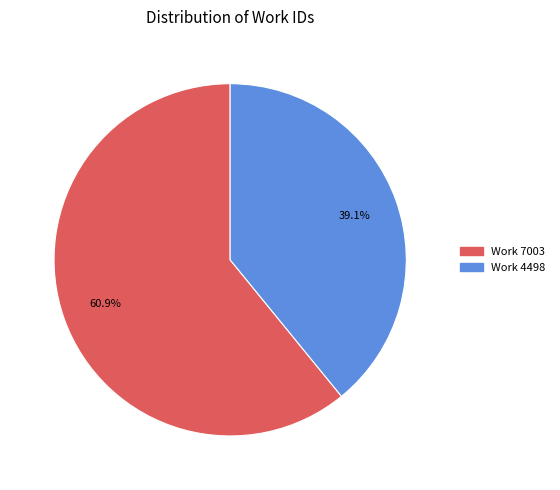

Which slice is the largest?

Work 7003